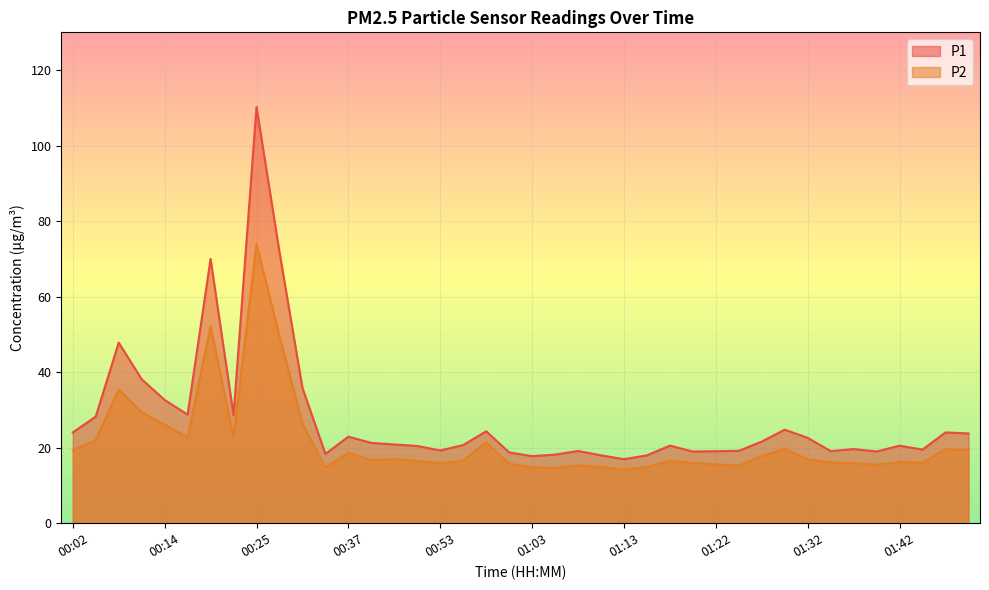

Which has a higher value, 01:13 or 00:27?

00:27